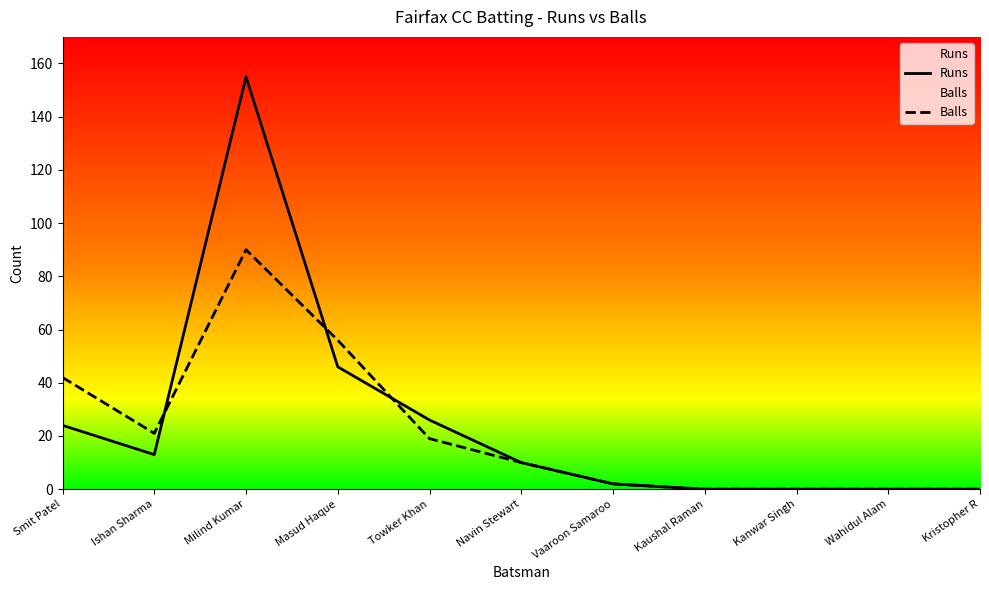

Which series changed the most between Navin Stewart and Wahidul Alam?

Runs